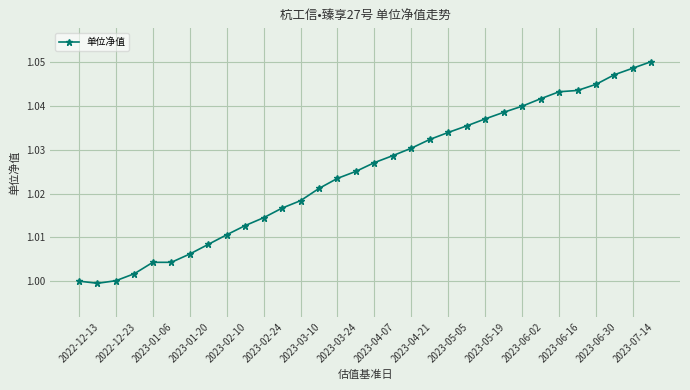

Is this an area chart (filled region under the line)?

No